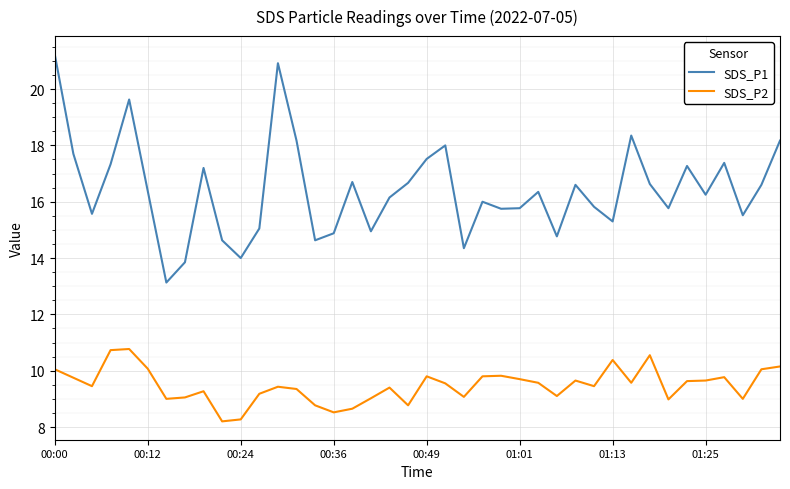

Rank the series by their average value, from highest to lowest.

SDS_P1, SDS_P2